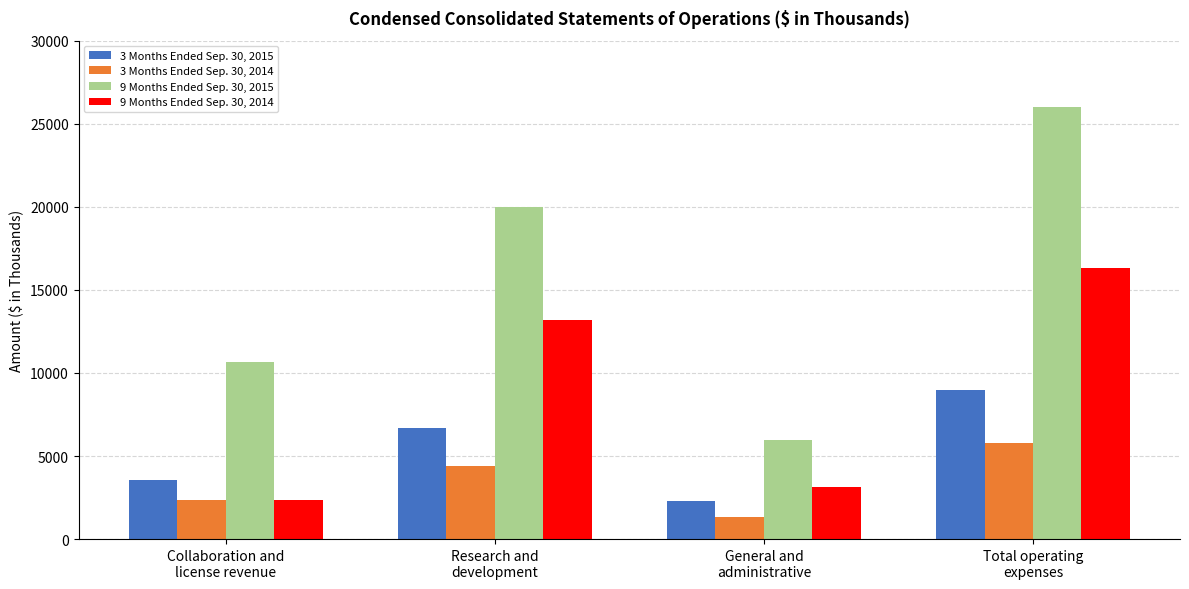

What is the sum of the 9 Months Ended Sep. 30, 2015 values at Research and
development and Total operating
expenses?

45995